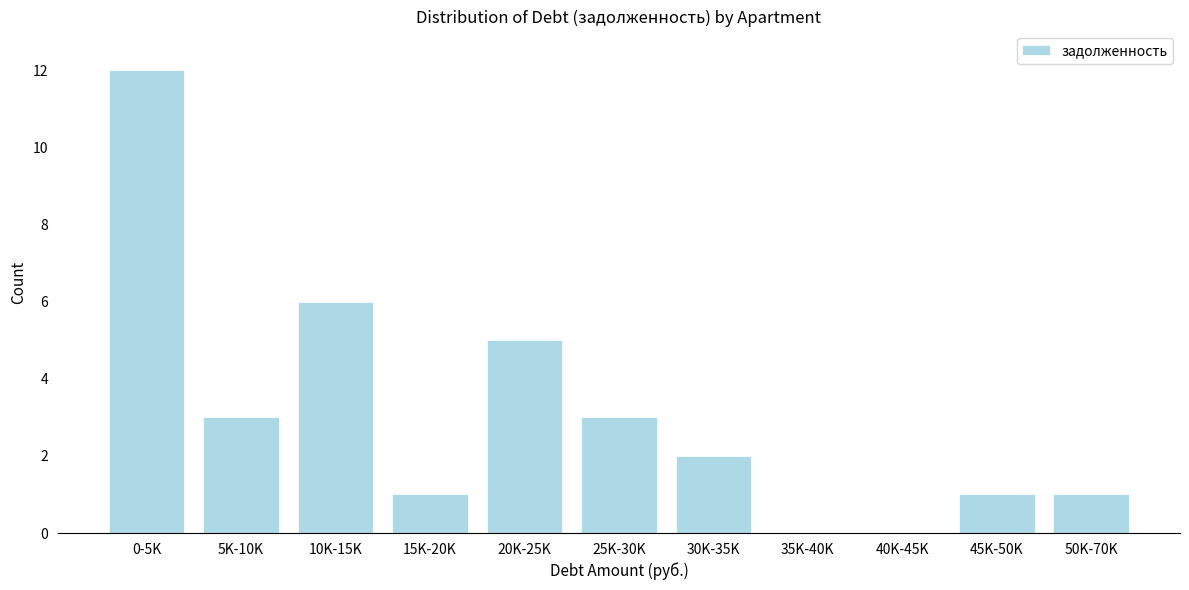

Reading left to right, extract all data points from this chart.

0-5K=12	5K-10K=3	10K-15K=6	15K-20K=1	20K-25K=5	25K-30K=3	30K-35K=2	35K-40K=0	40K-45K=0	45K-50K=1	50K-70K=1